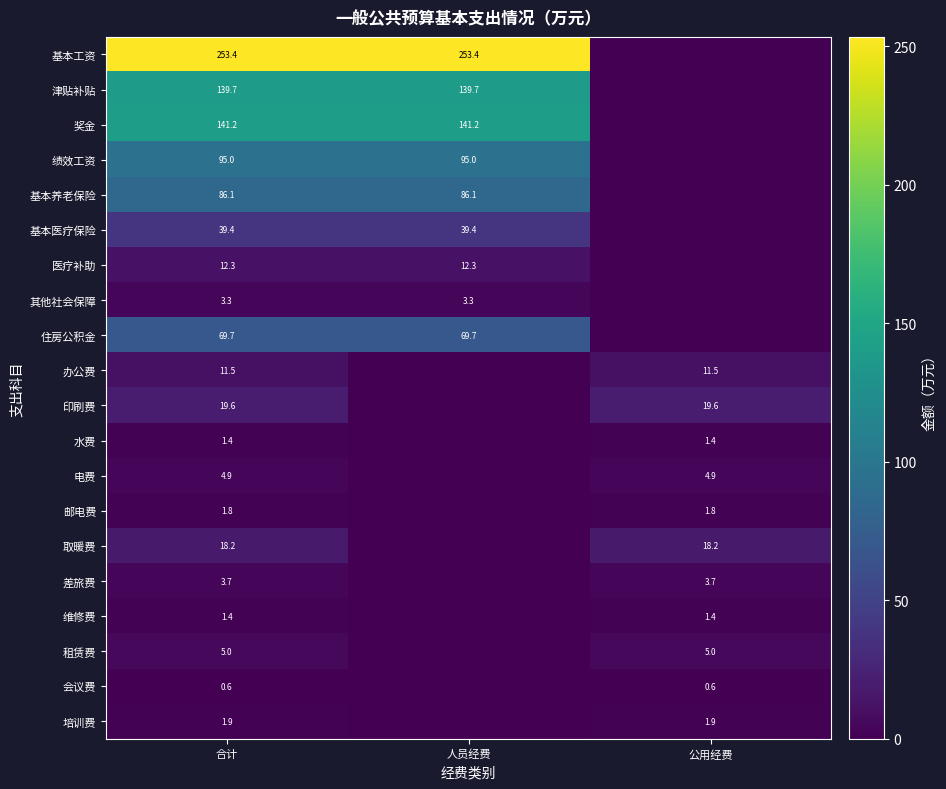

True or false: 差旅费 has a value of 5.6 at 合计.

False